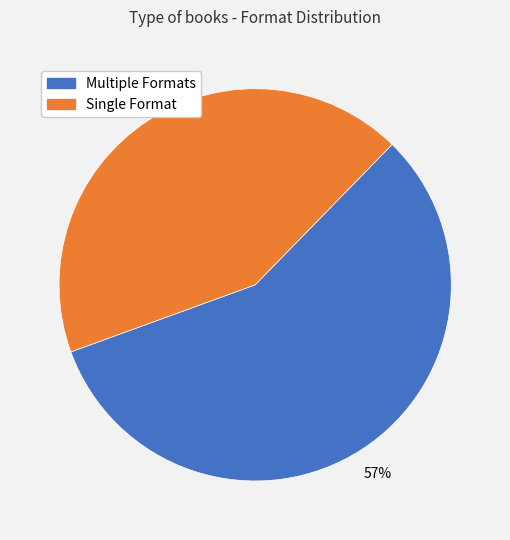

Is there a majority slice in this chart?

Yes